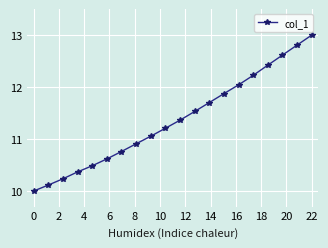

True or false: there are more than 0 points higher than both neighbors.

False